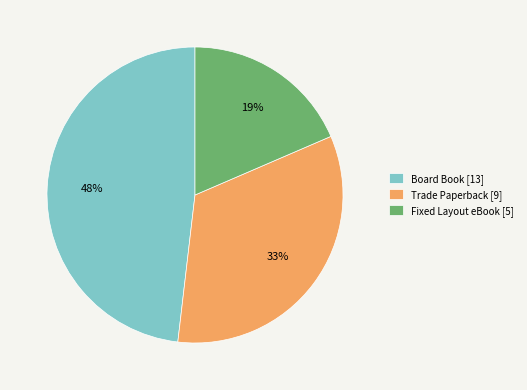

Between Trade Paperback and Fixed Layout eBook, which is larger?

Trade Paperback